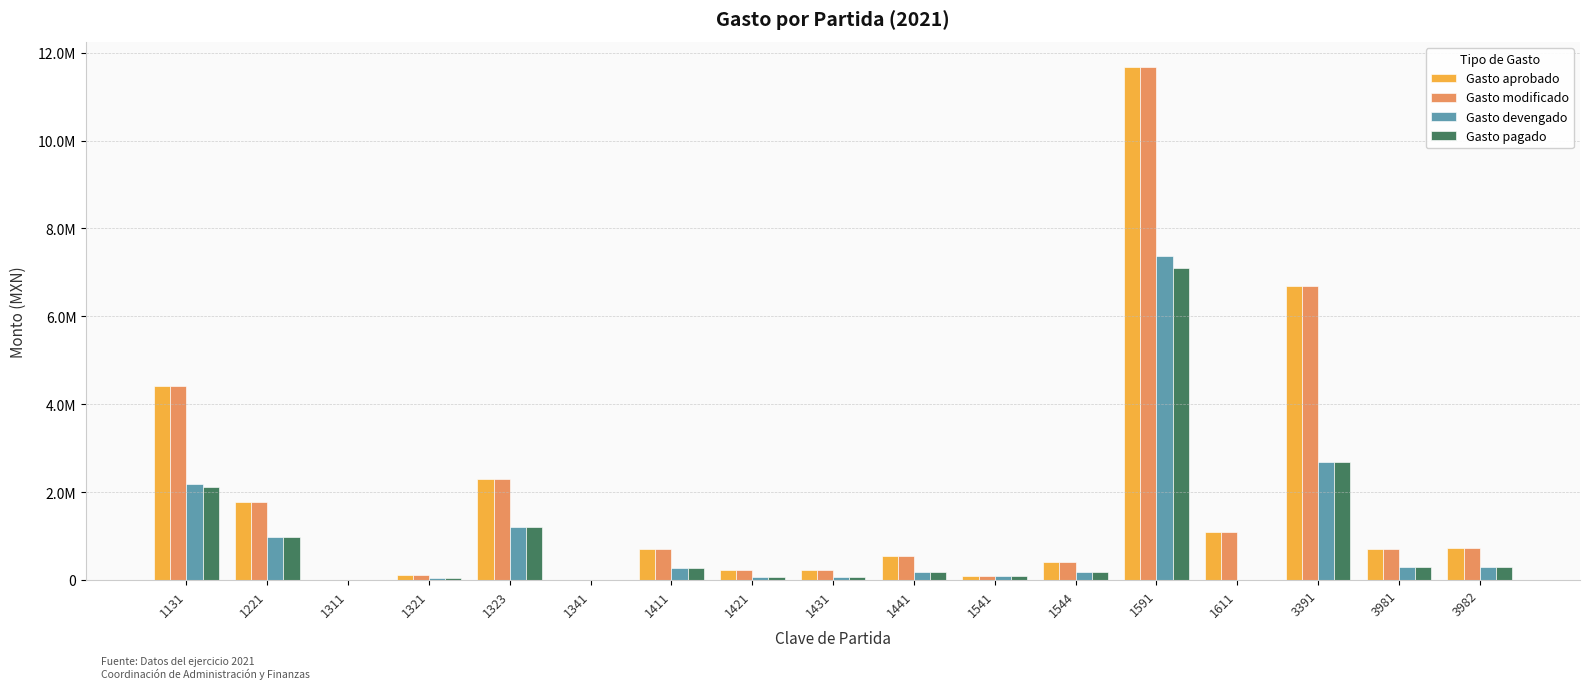

What is the average value of the Gasto modificado series?

1864341